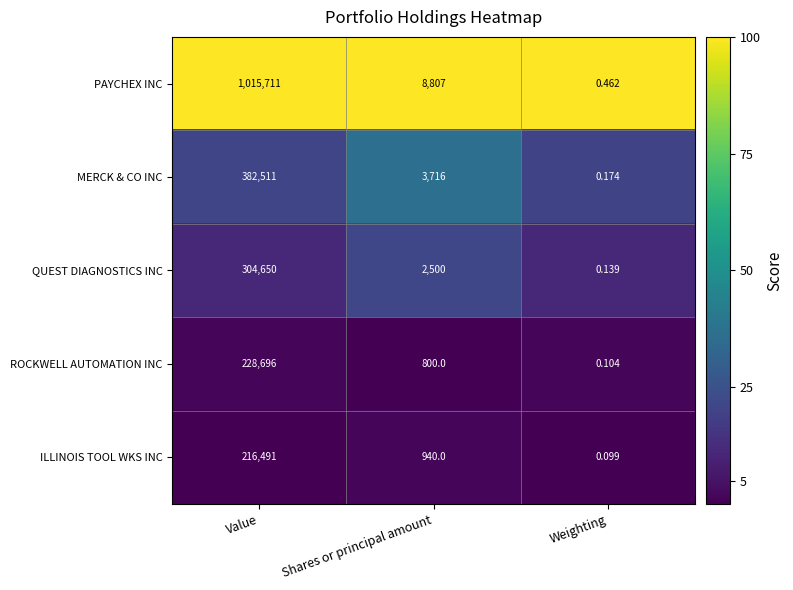

Which series has the largest total across all categories?

PAYCHEX INC